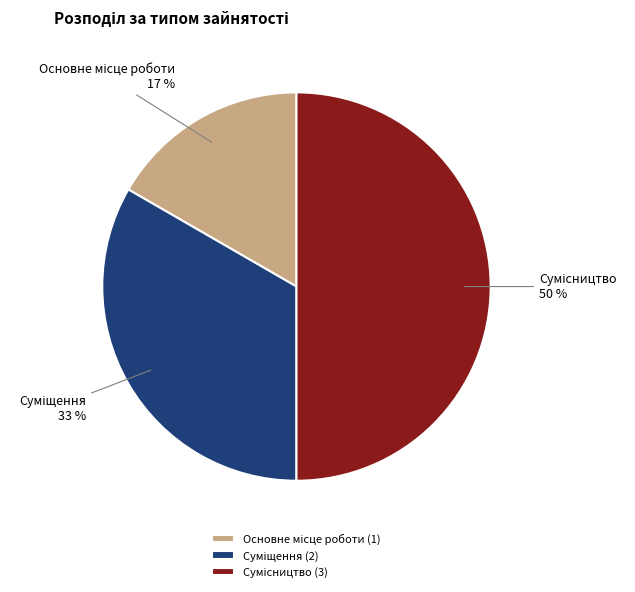

To the nearest percent, what is the difference between the largest and smallest slice percentages?

33%